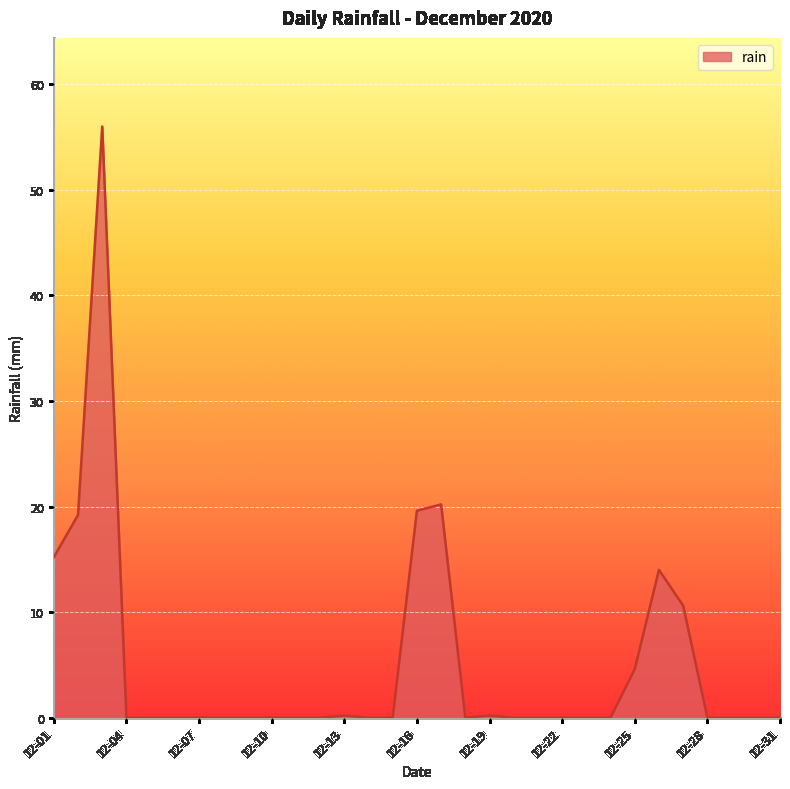

What is the greatest value displayed?

56.0